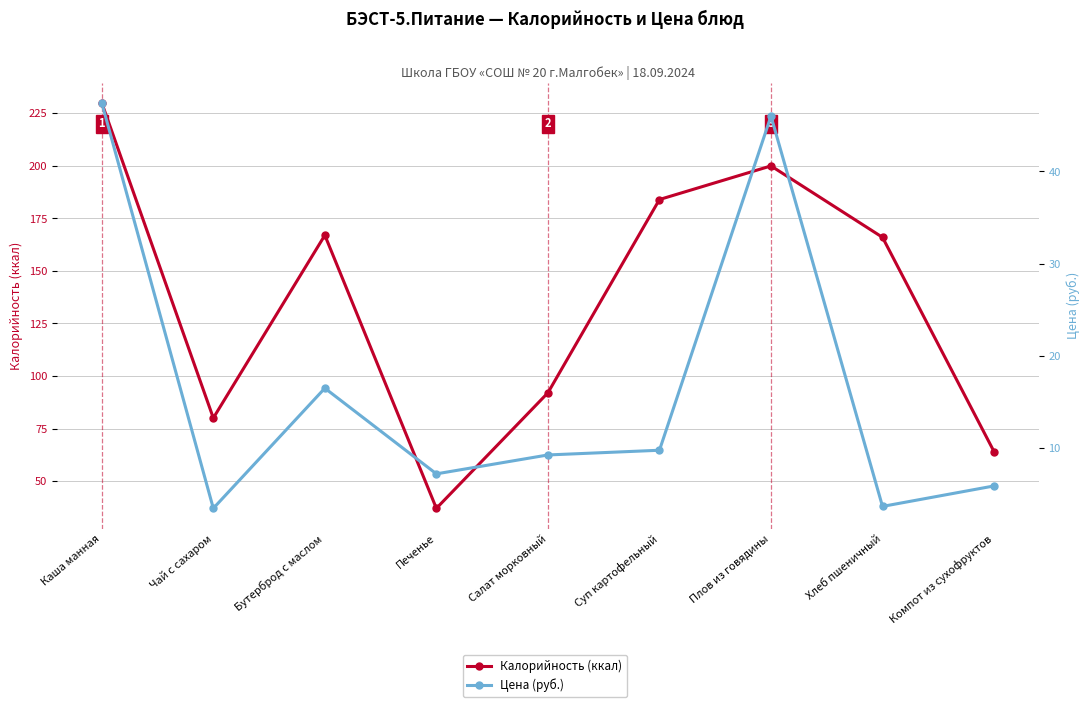

How many data points in Калорийность (ккал) are above 166?

4